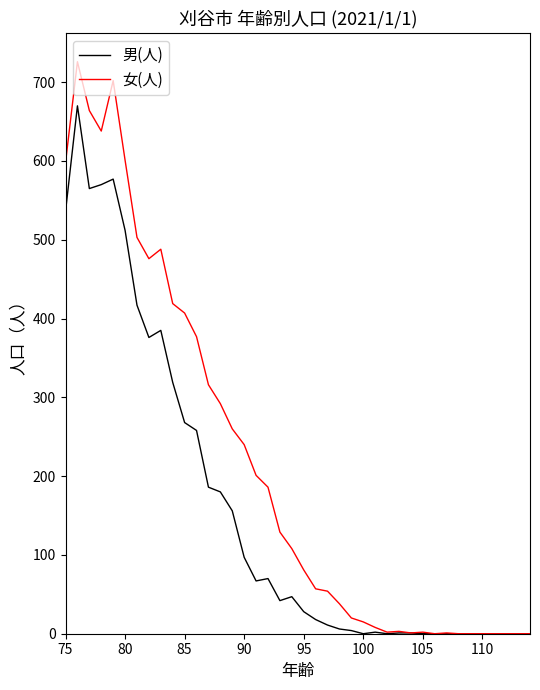

How many lines are shown in the chart?

2